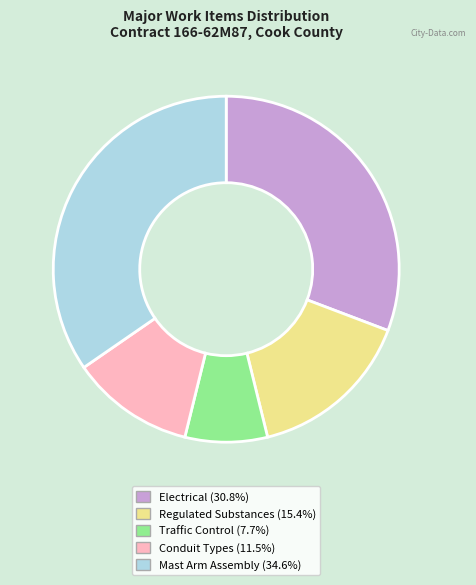

What is the largest slice in the pie chart?

Mast Arm Assembly